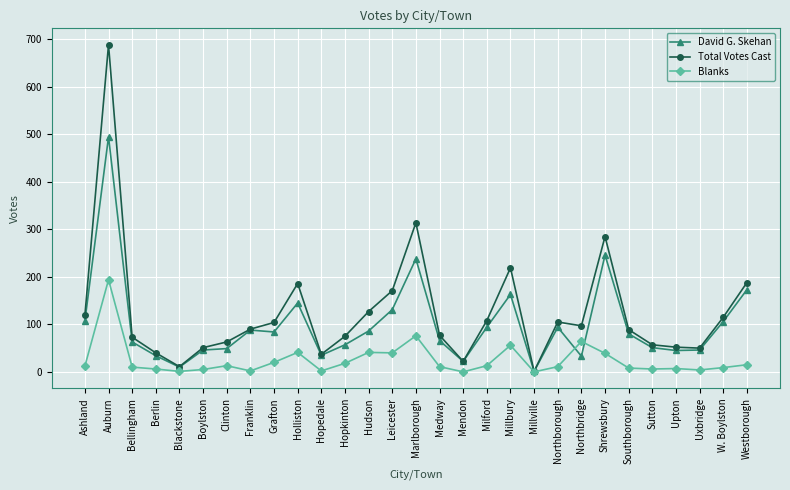

What is the label of the 3rd point from the right?

Uxbridge